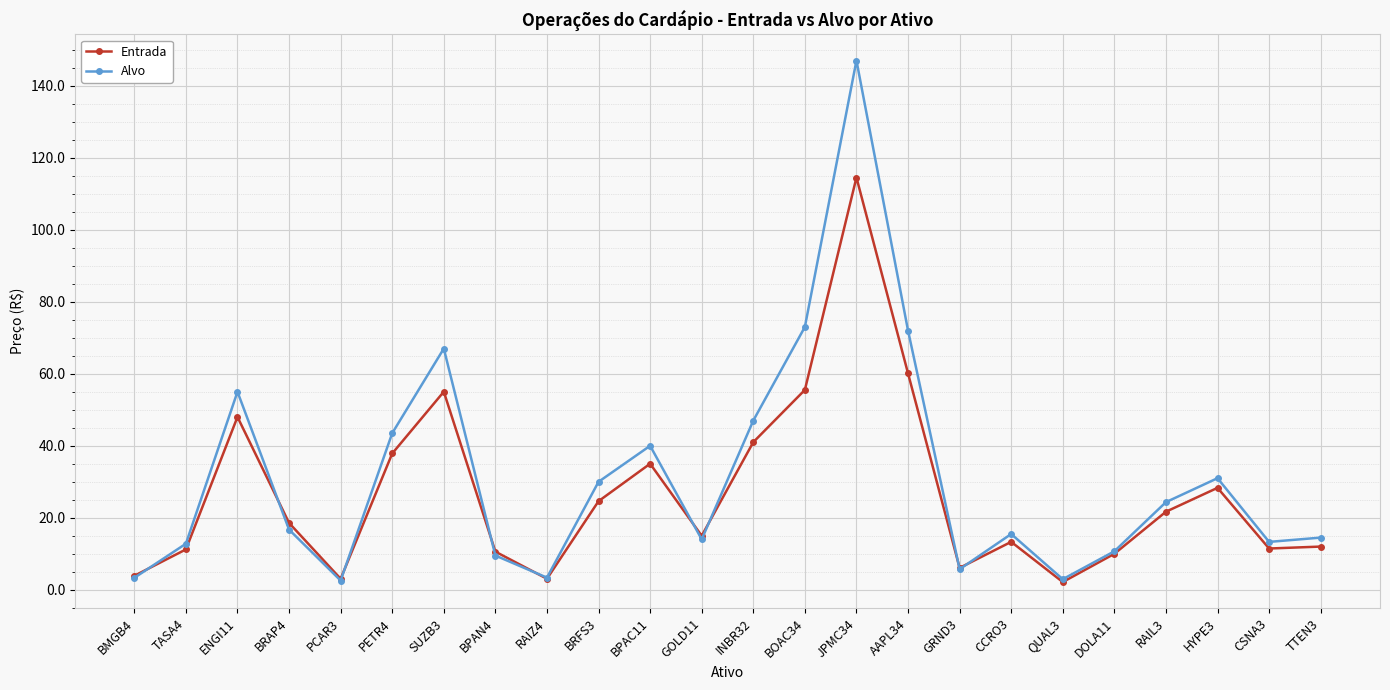

Rank the series at CCRO3 from highest to lowest value.

Alvo, Entrada